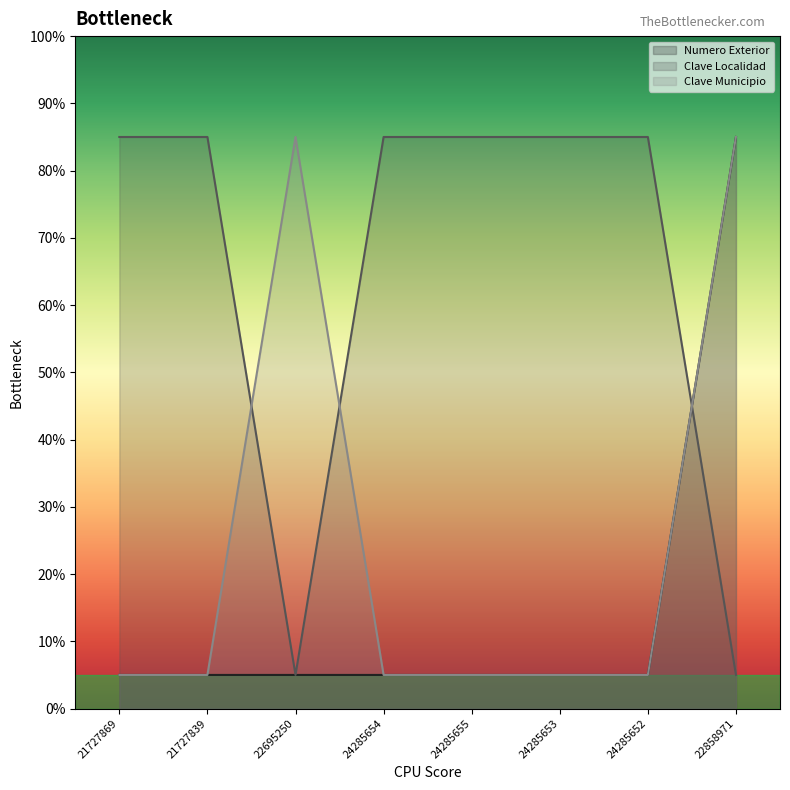

What is the highest value of the Clave Municipio series?

85